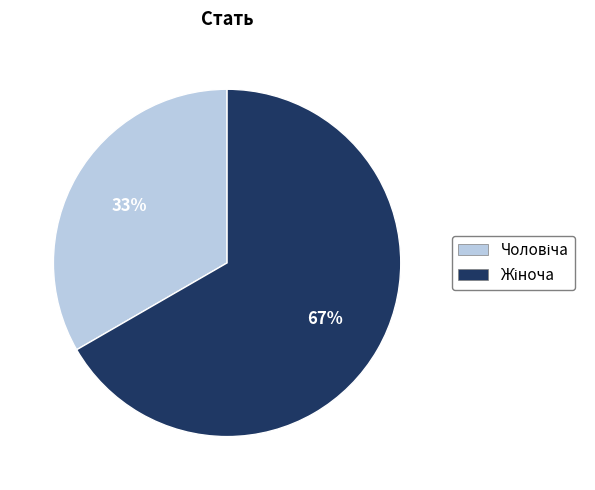

To the nearest percent, what is the average slice percentage?

50%